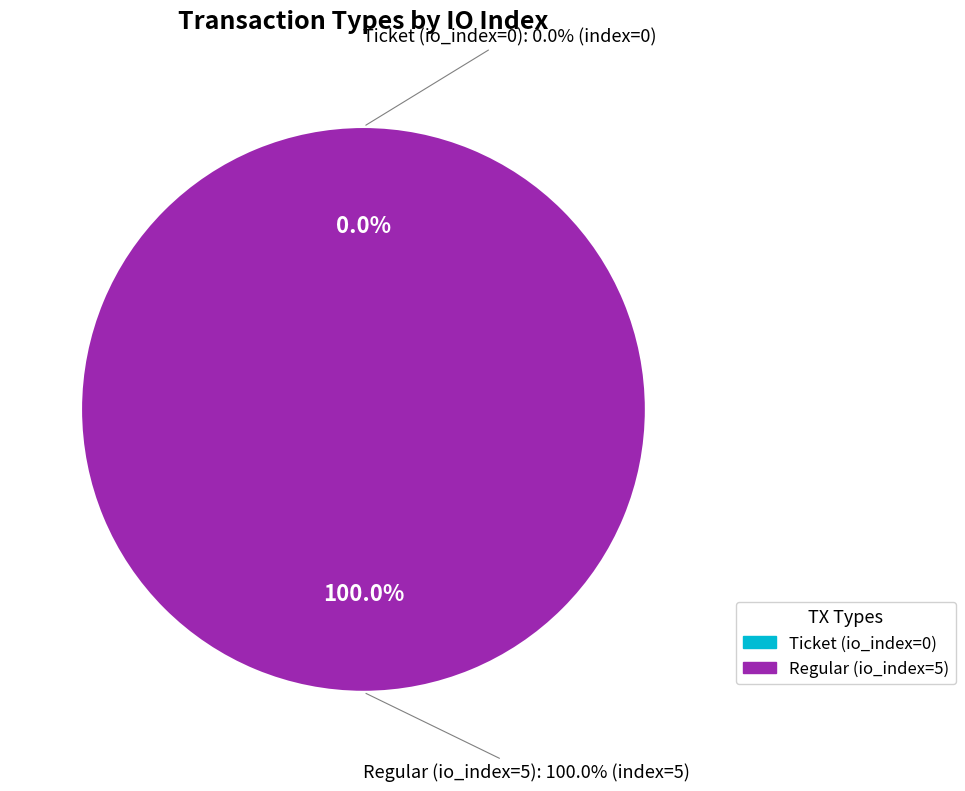

What is the smallest slice in the pie chart?

Ticket (io_index=0)